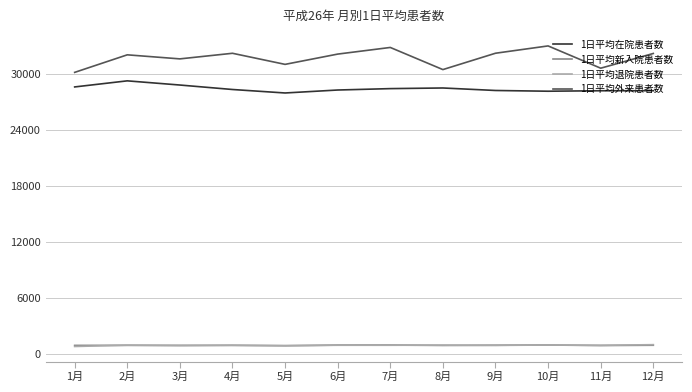

What is the difference between the maximum and minimum values in the 1日平均在院患者数 series?

1299.5